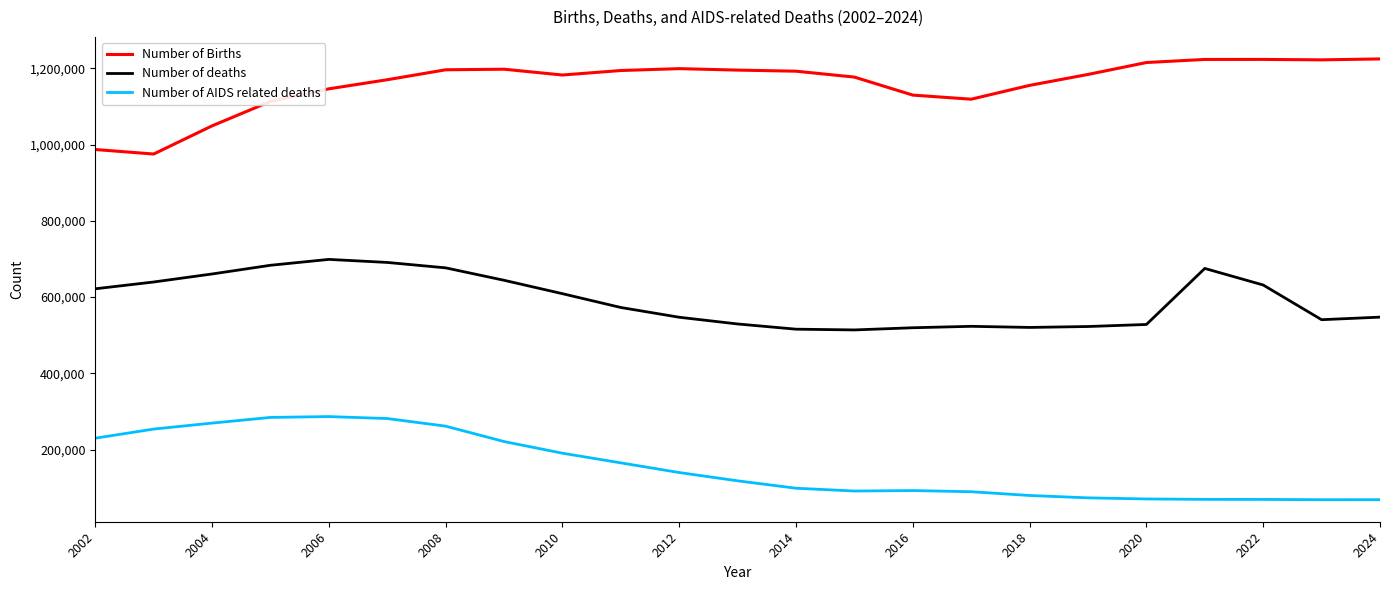

True or false: Number of deaths and Number of AIDS related deaths intersect in this chart.

False